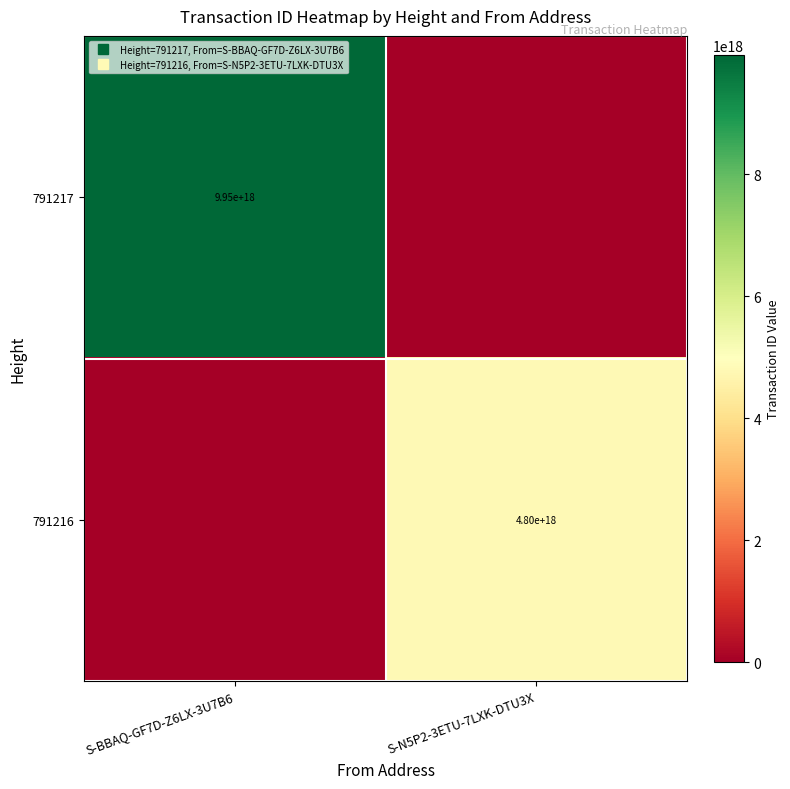

Count the 791217 values in the range 0 to 9954184913374840832.

2